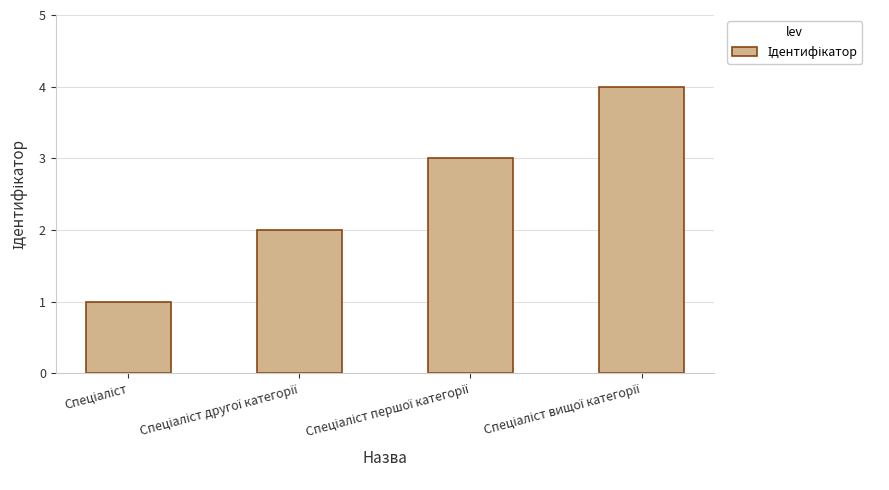

What is the difference between the maximum and second lowest values?

2